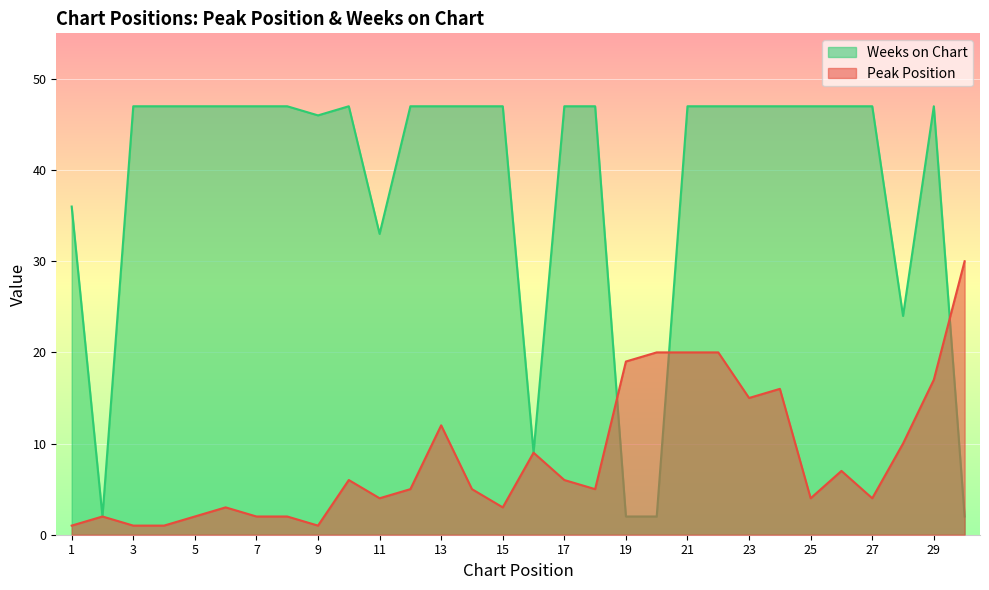

How many data points does each series have?

30